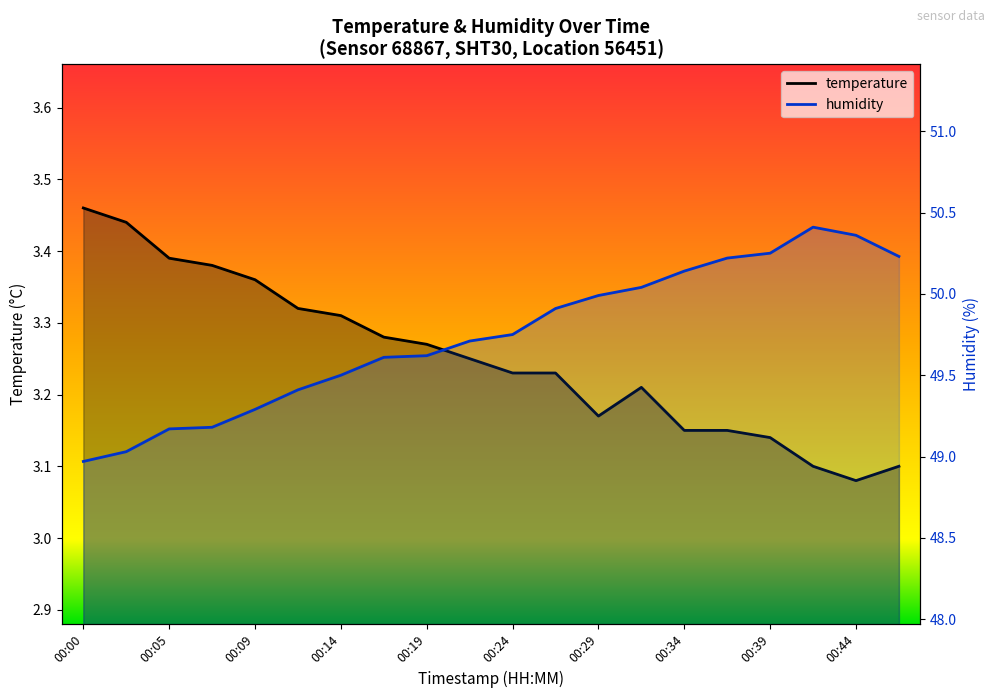

True or false: temperature has more than 1 points higher than both neighbors.

False